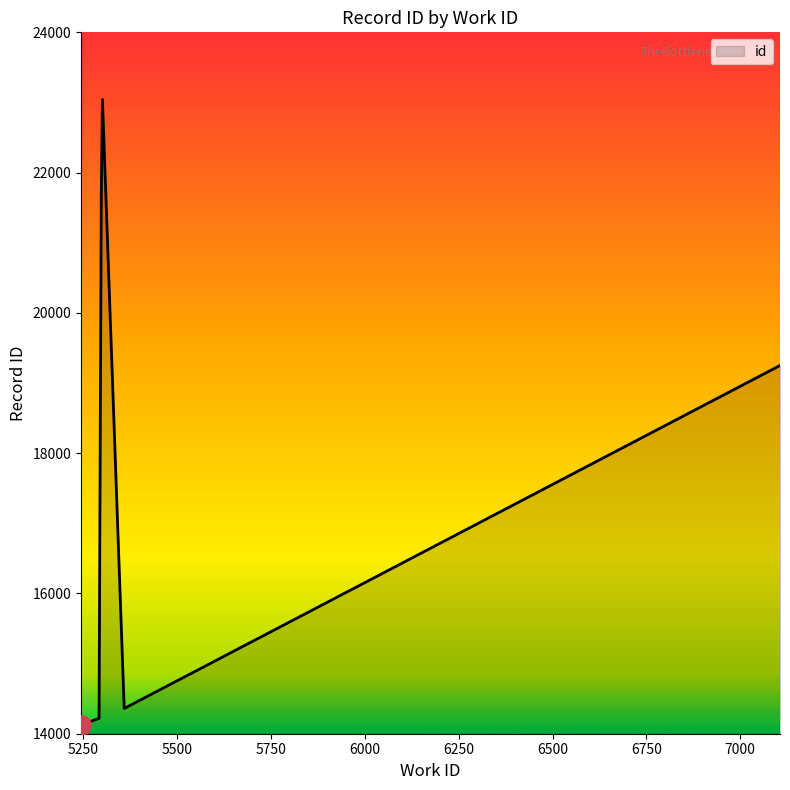

Reading right to left, list all the values displayed in this chart.

19250	14360	23043	21715	21711	21704	14218	14127	14124	14122